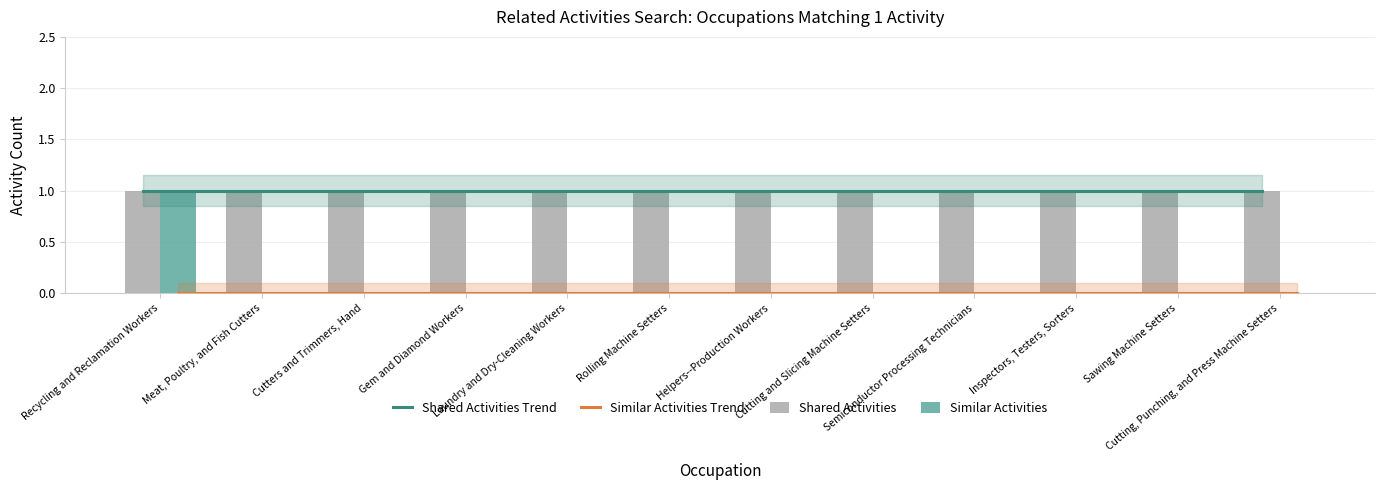

What is the label of the 11th bar from the left?

Sawing Machine Setters